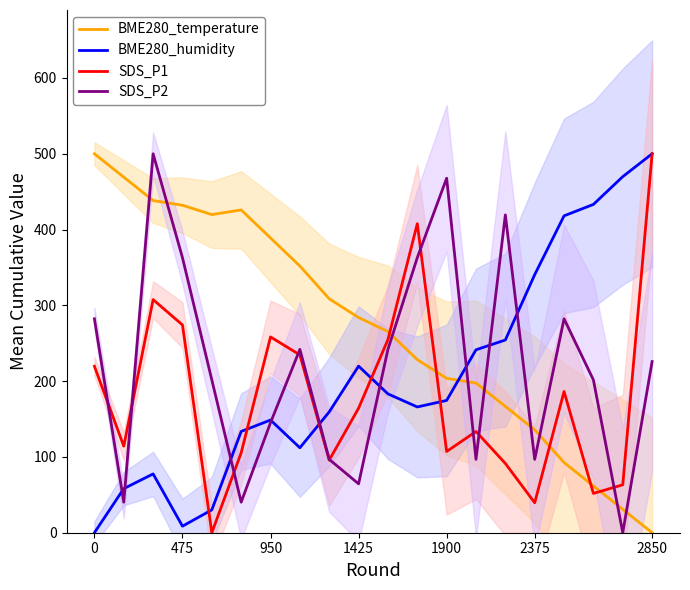

How many interior local valleys does the SDS_P2 series have?

6